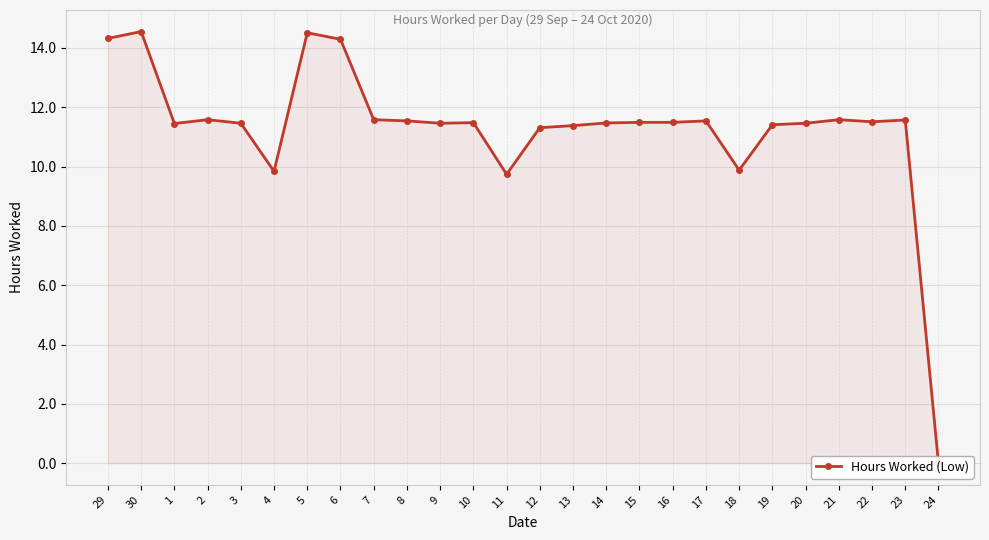

What is the sum of the values at 17 and 7?

23.1